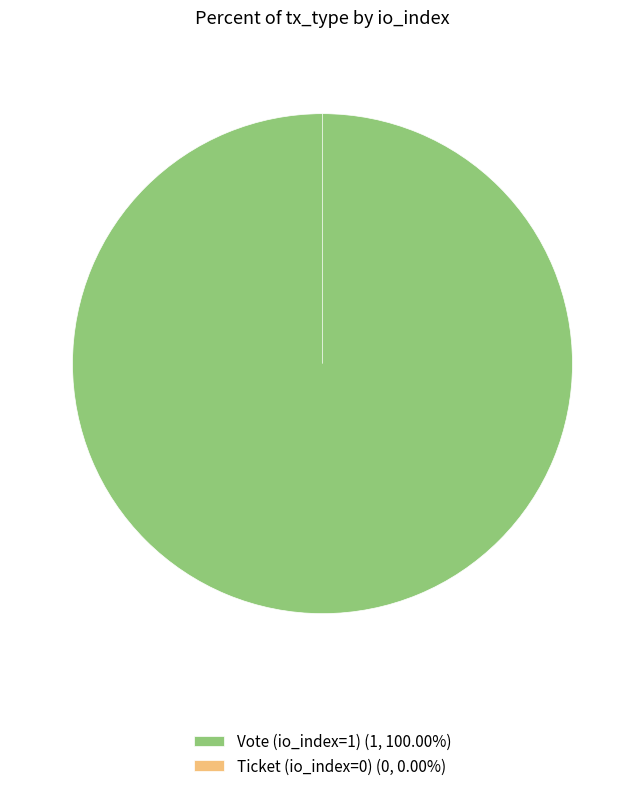

The Vote (io_index=1) slice represents 87% of the pie. True or false?

False